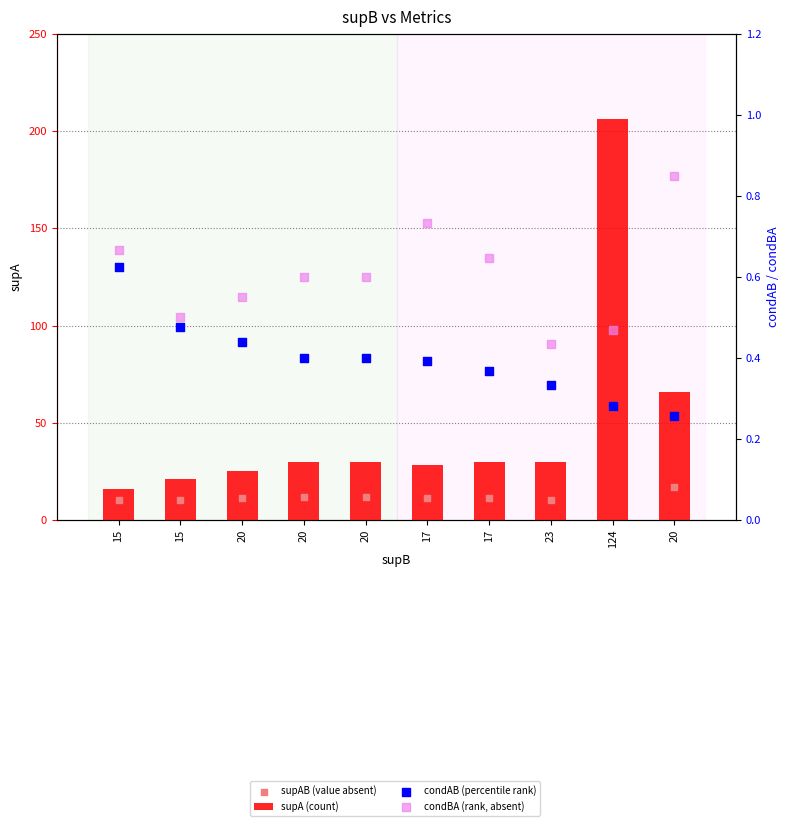

At which category is the sum across all series the highest?

124